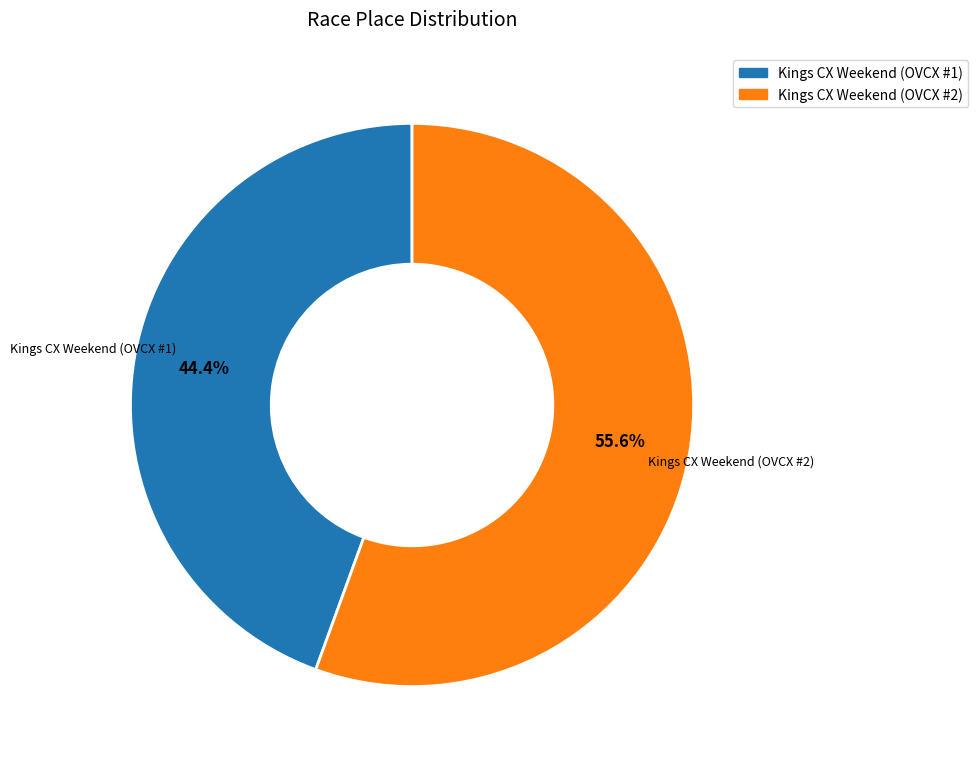

Does Kings CX Weekend (OVCX #1) represent more than half of the total?

No